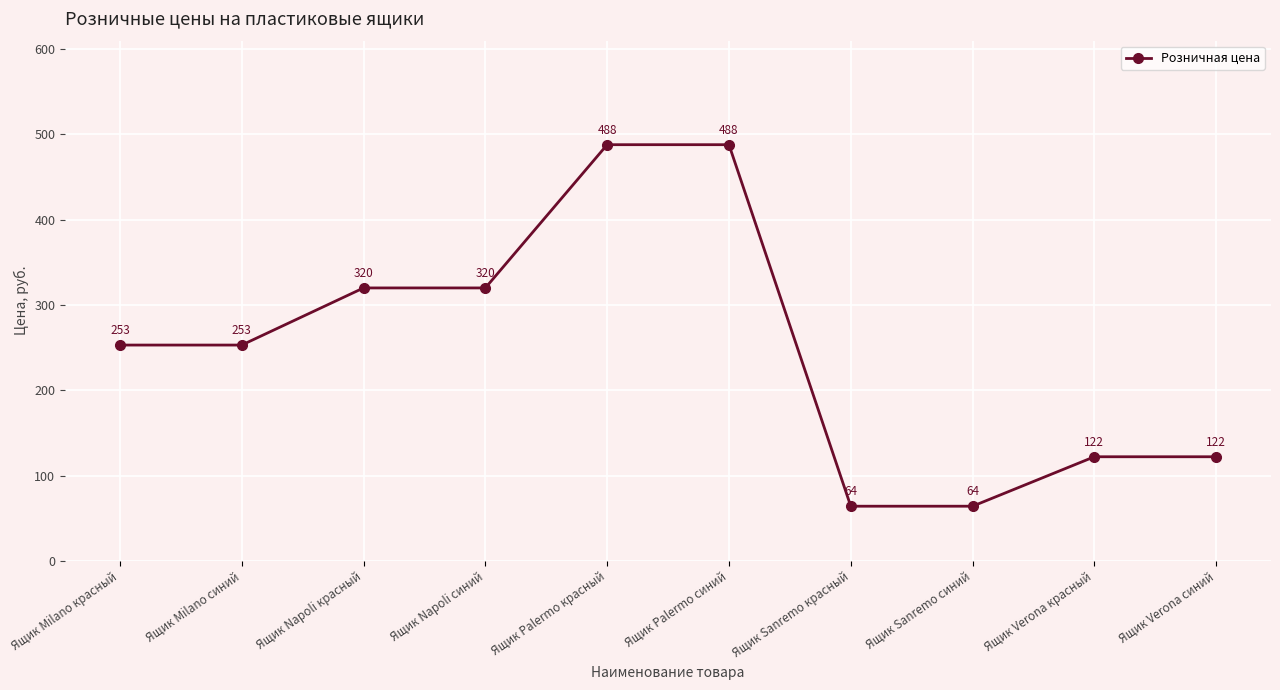

Between Ящик Palermo красный and Ящик Napoli красный, which is larger?

Ящик Palermo красный